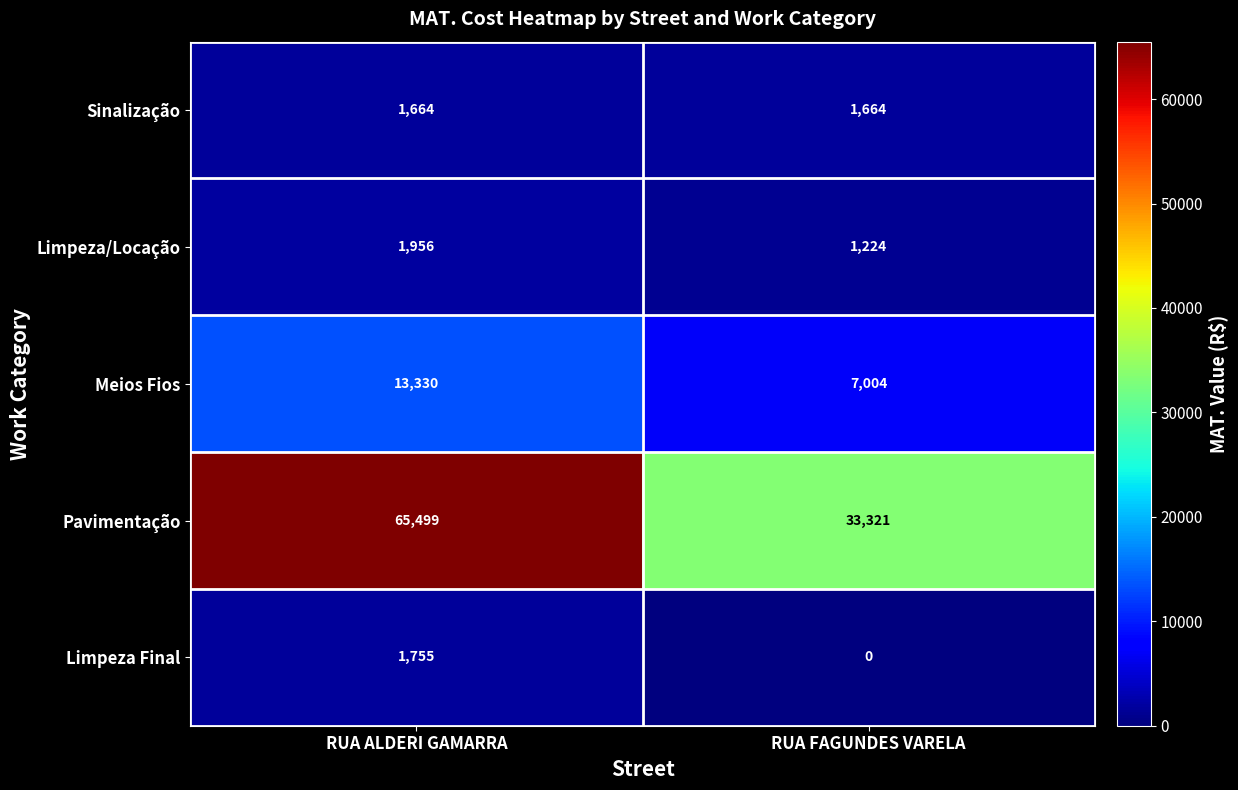

Which series has the largest range (max minus min)?

Pavimentação